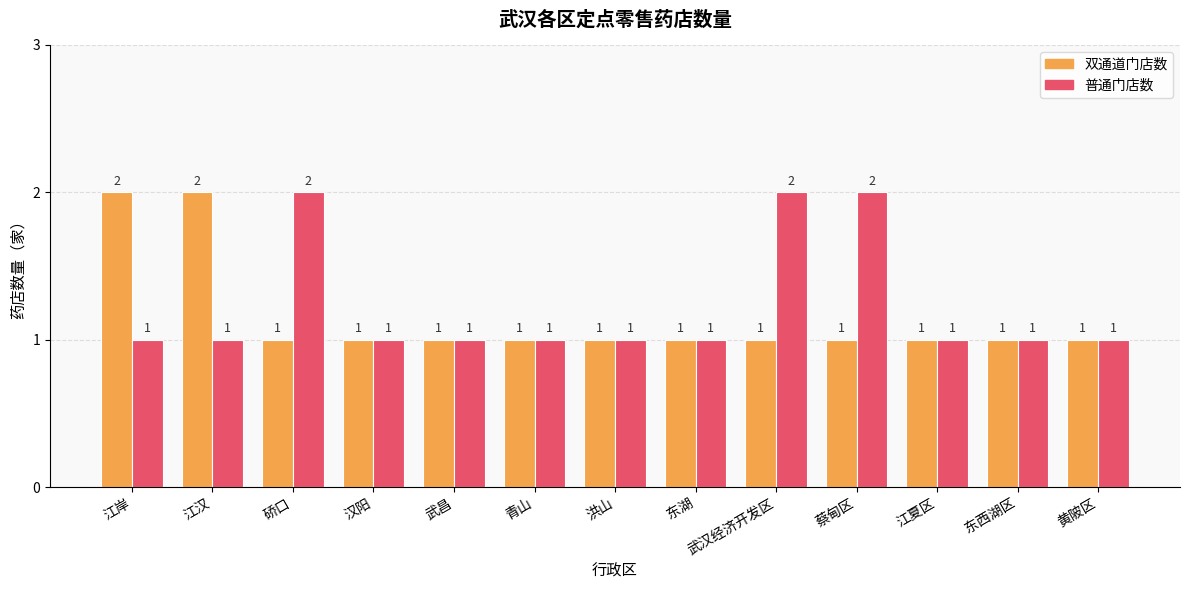

Which series has the largest total across all categories?

普通门店数